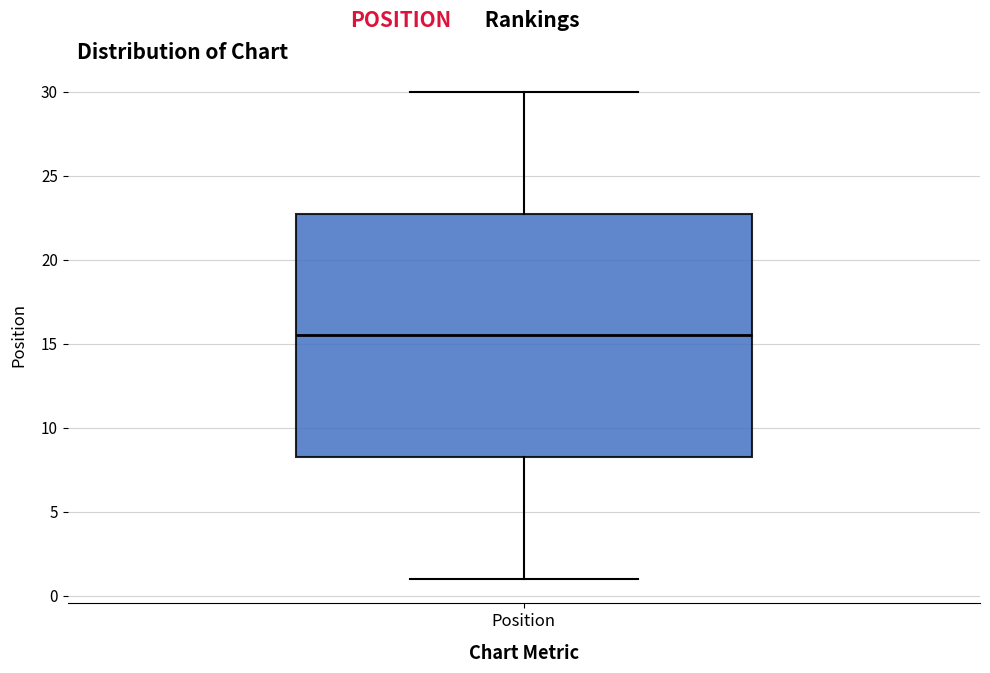

Read this box plot against the y-axis: the position of the median line, the range covered by the box, and the ends of both whiskers. The values are not printed on the chart, so give them approximately, as read against the axis.

median 15.5, box 8.5 to 23.0, whiskers 1.0 to 30.0